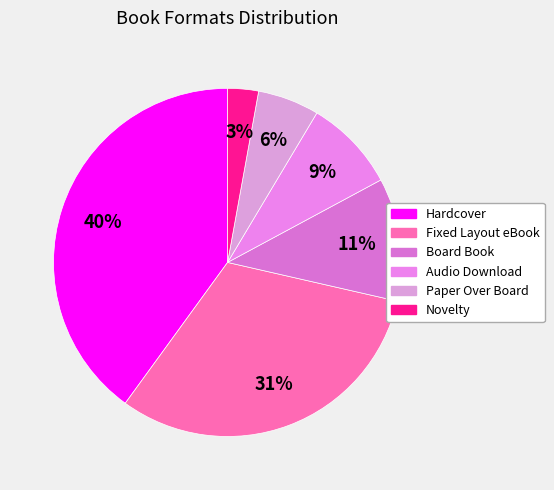

Approximately how many times larger is the value at Novelty compared to Audio Download?

0.3